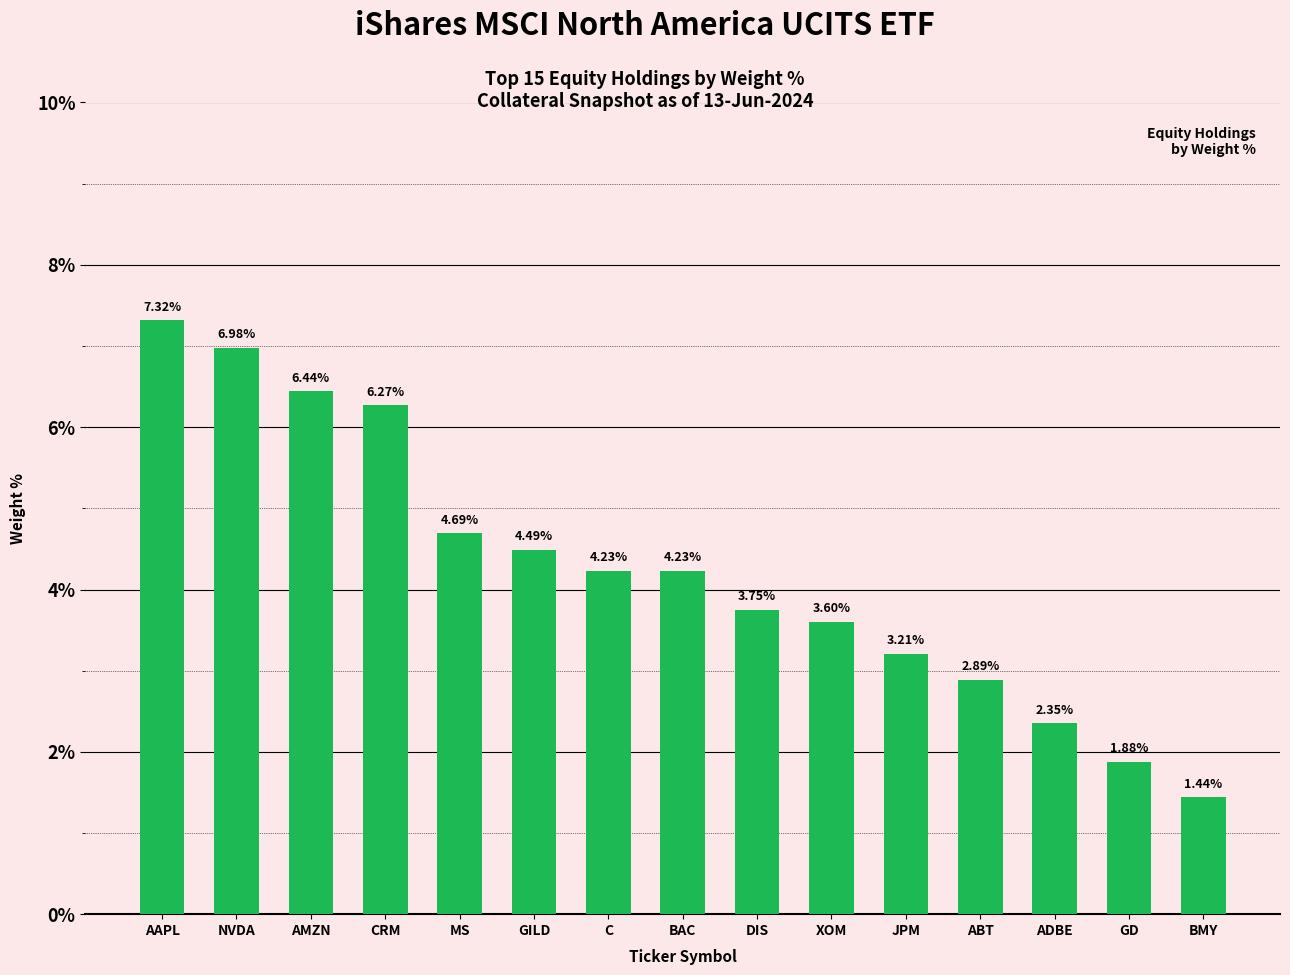

What is the greatest value displayed?

7.3